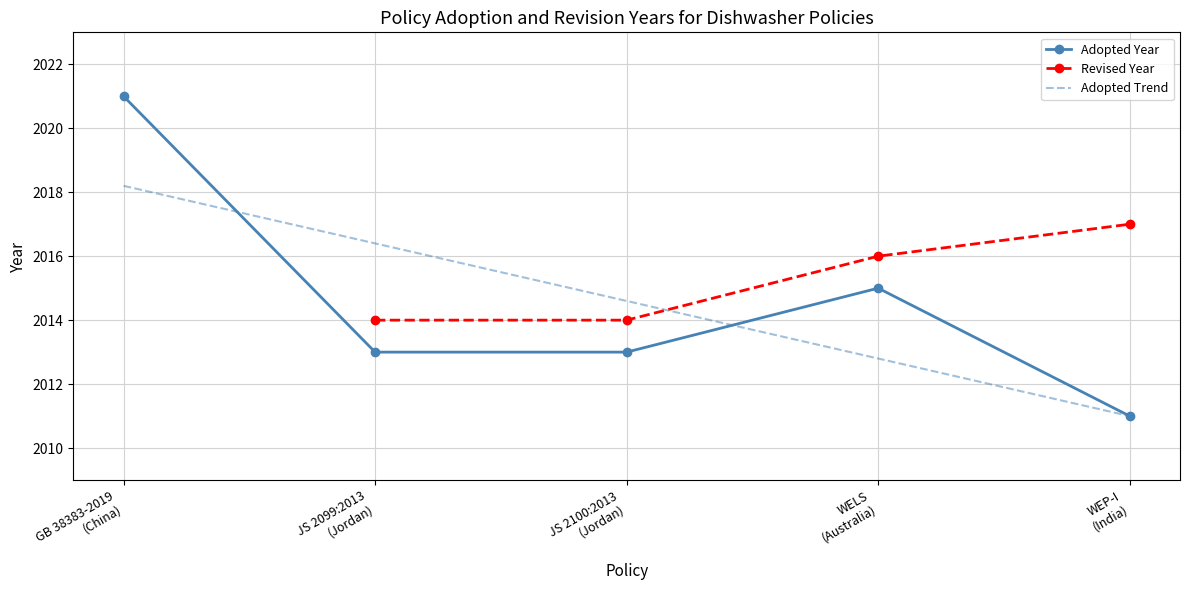

What is the label of the 2nd point from the right?

WELS
(Australia)